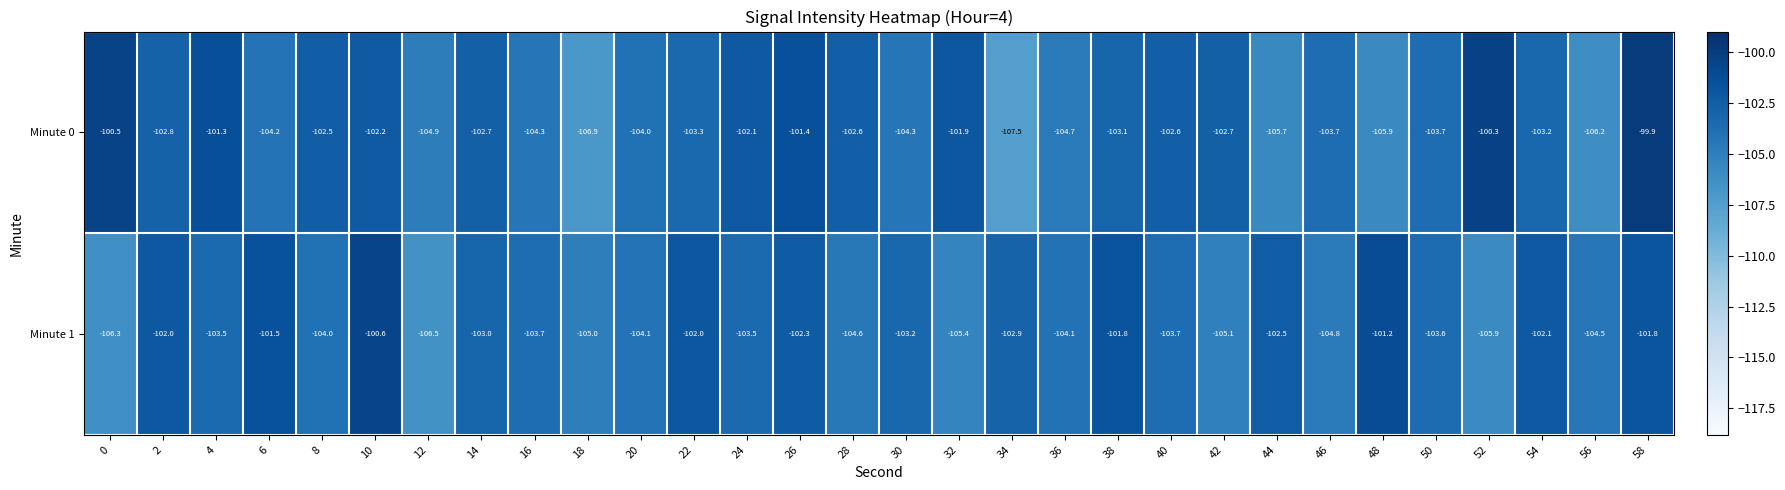

What is the total value across all series at 32?

-207.3